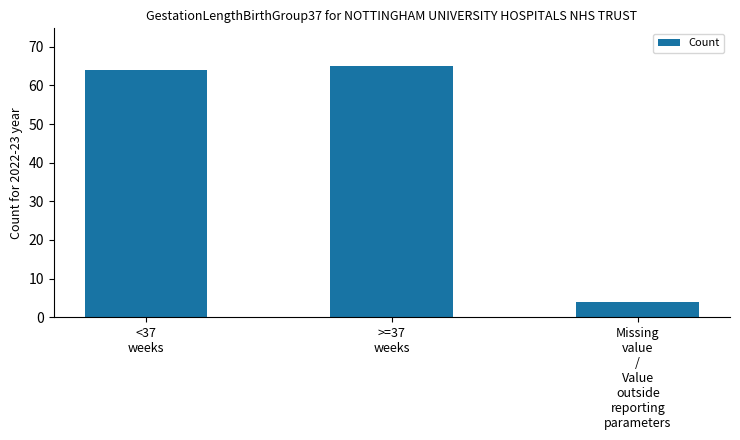

What is the minimum value shown in the chart?

4